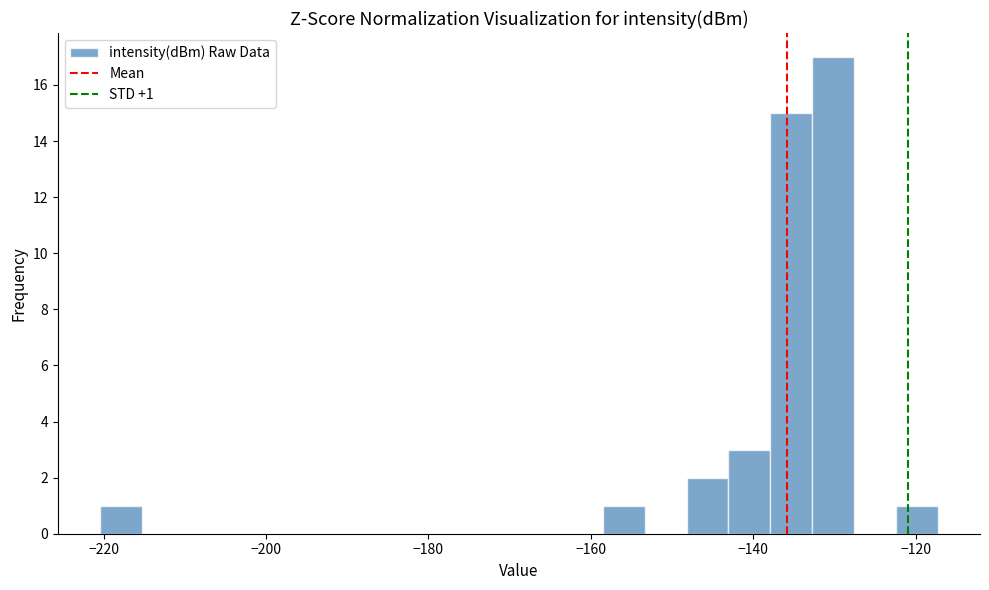

Around what value on the x-axis is the tallest bar? Give the approximate position of its centre, as read against the axis.

-130